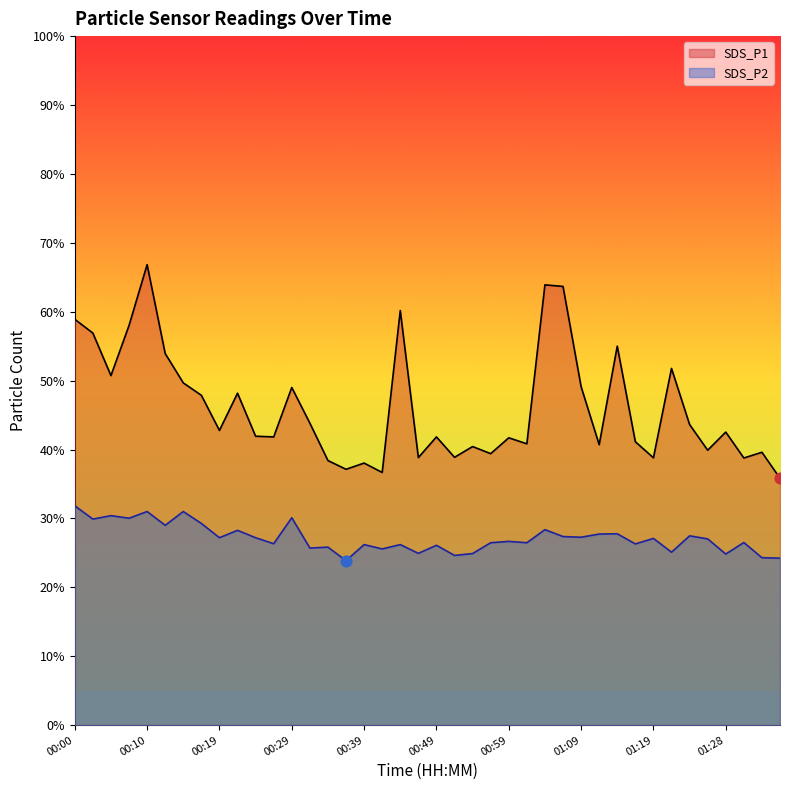

What is the total value across all series at 00:02?

86.8